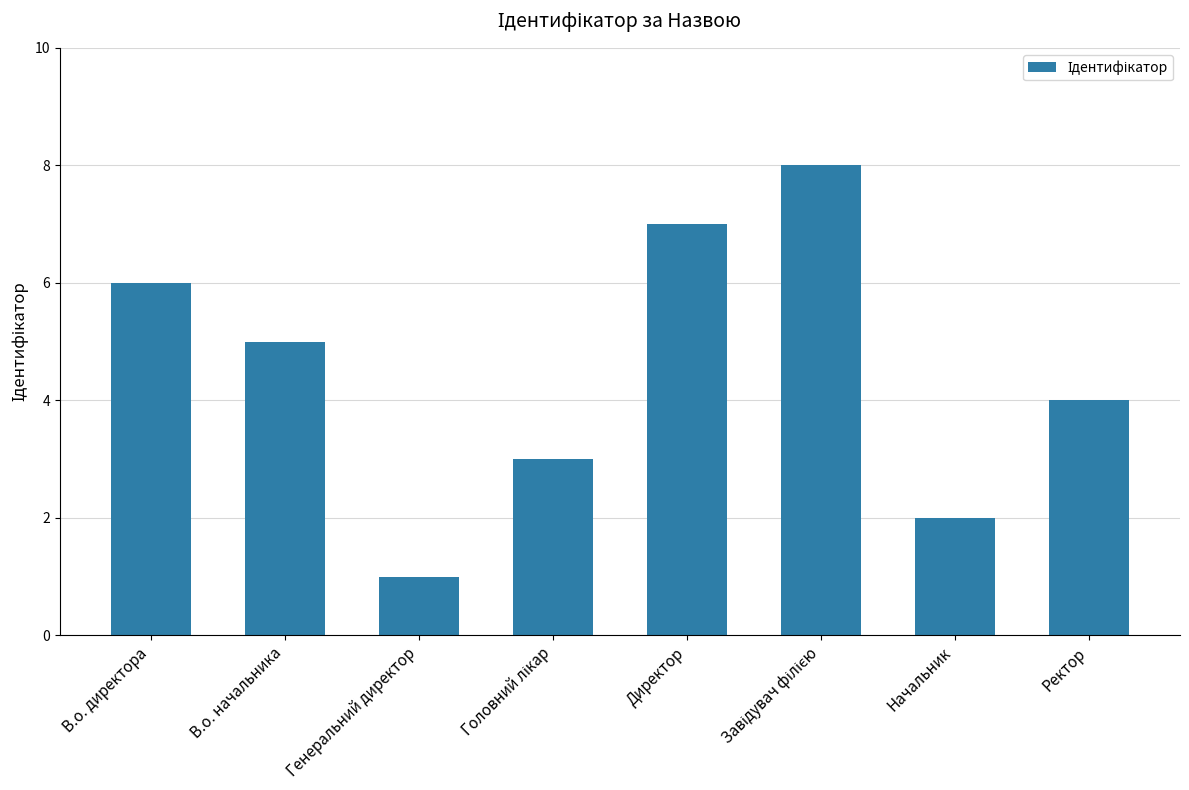

Approximately how many times larger is the value at Генеральний директор compared to В.о. начальника?

0.2